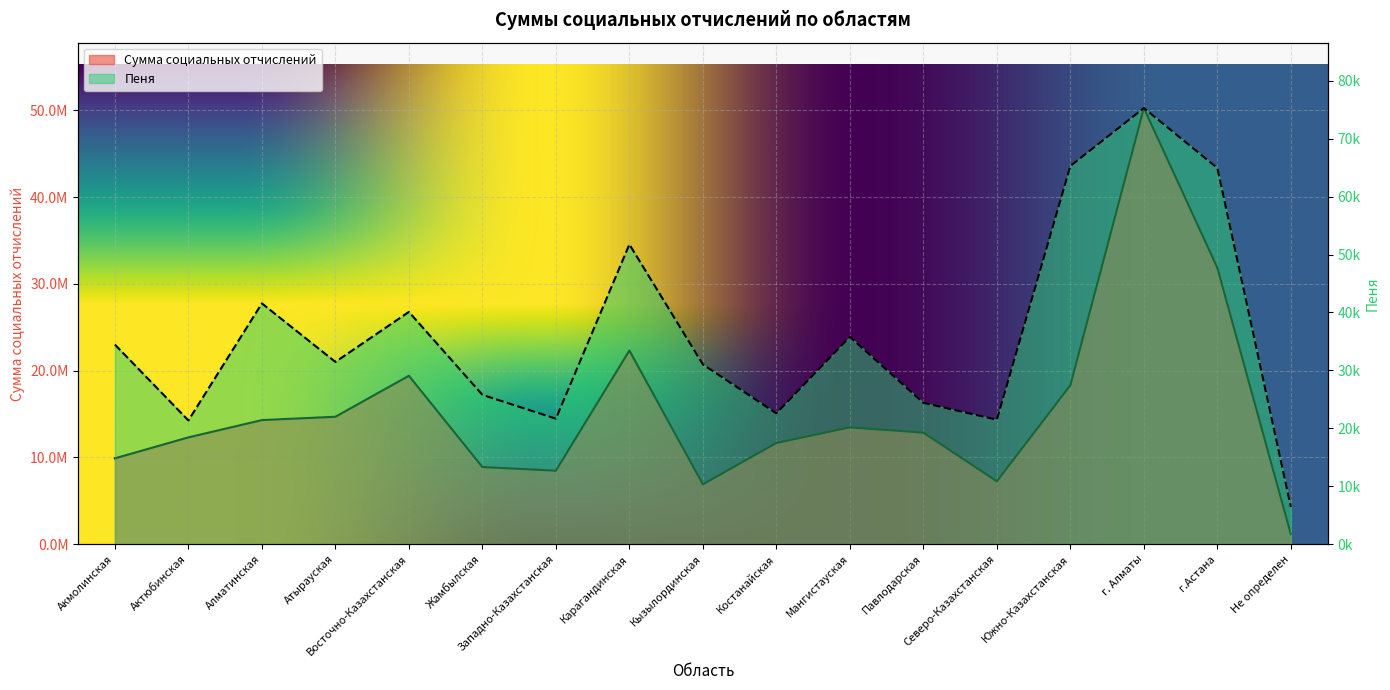

Is it true that Сумма социальных отчислений equals 12311111.9 at Актюбинская?

True